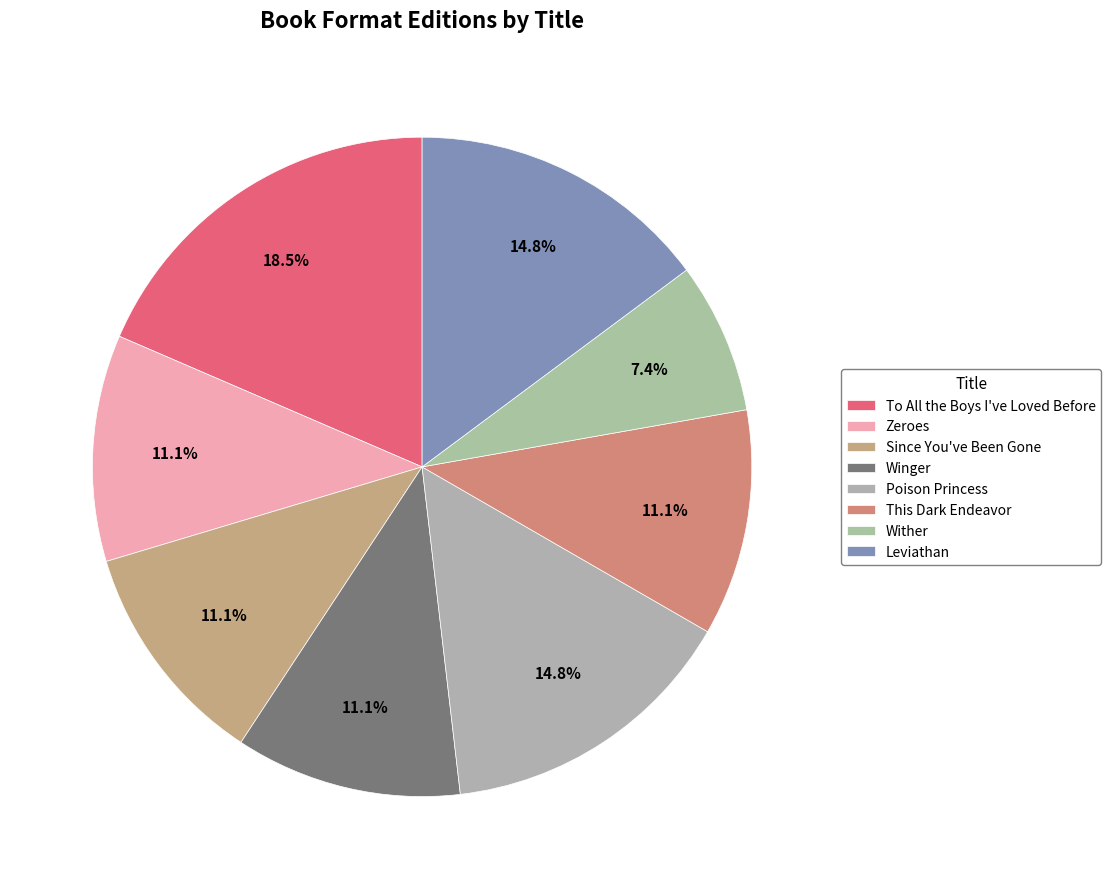

How many segments does this pie chart have?

8